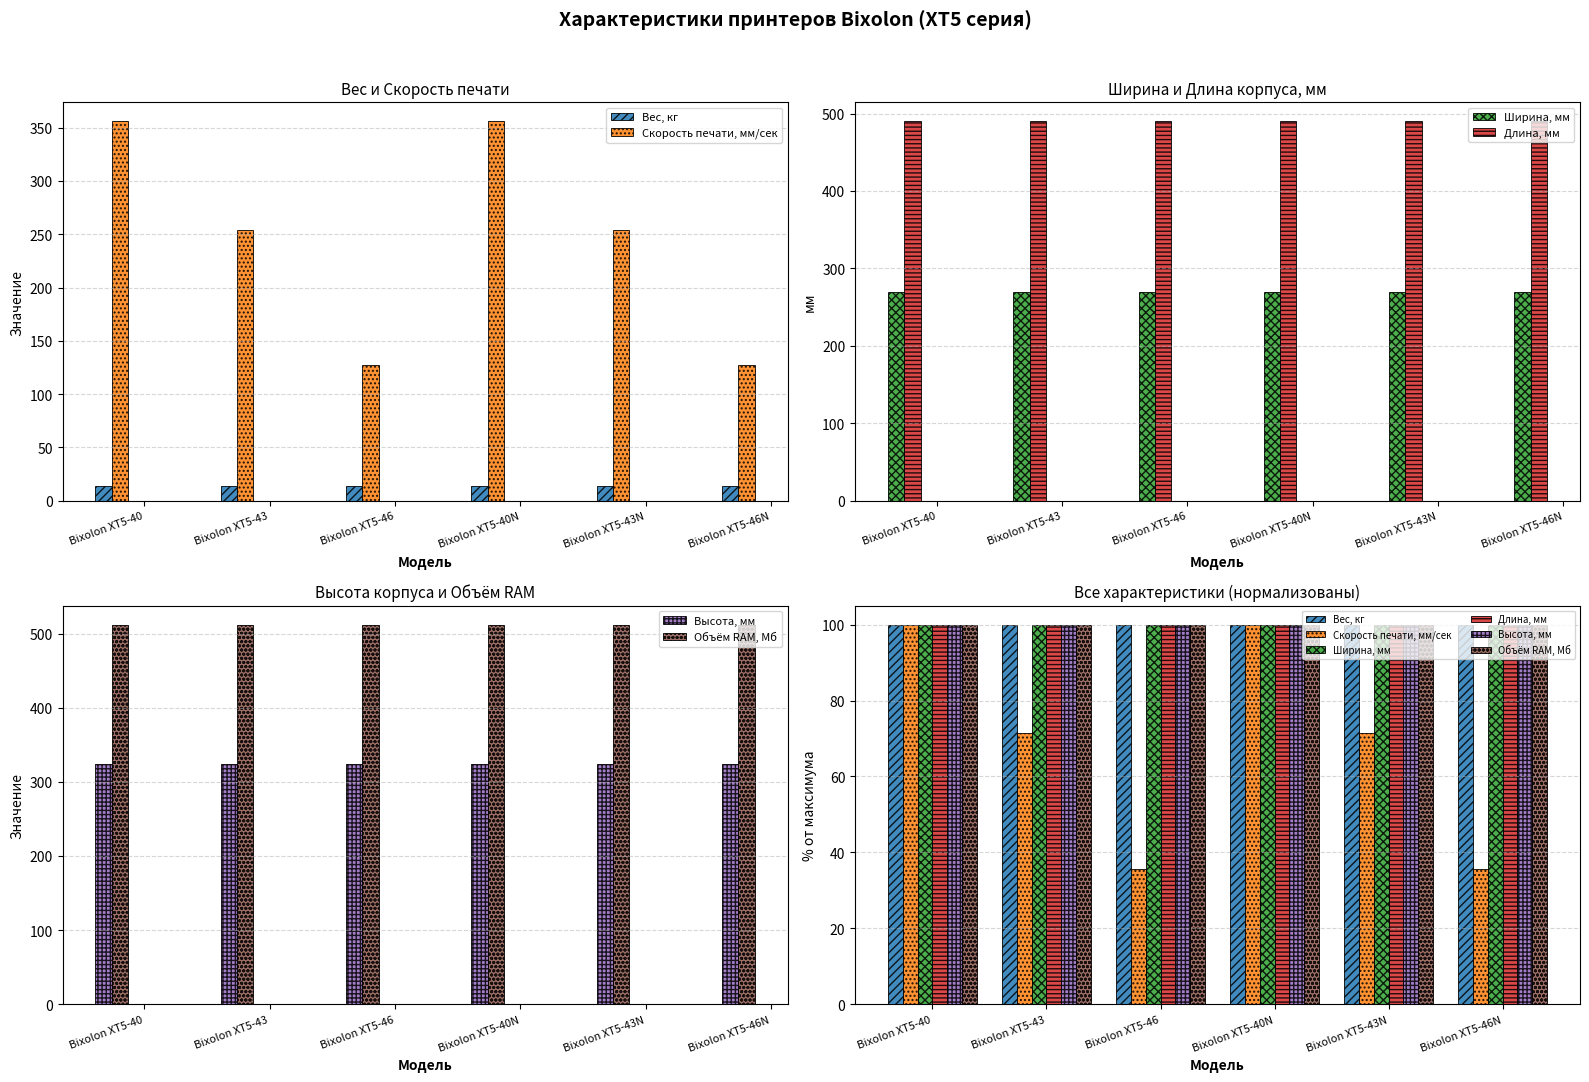

What is the label of the 3rd bar from the left?

Bixolon XT5-46